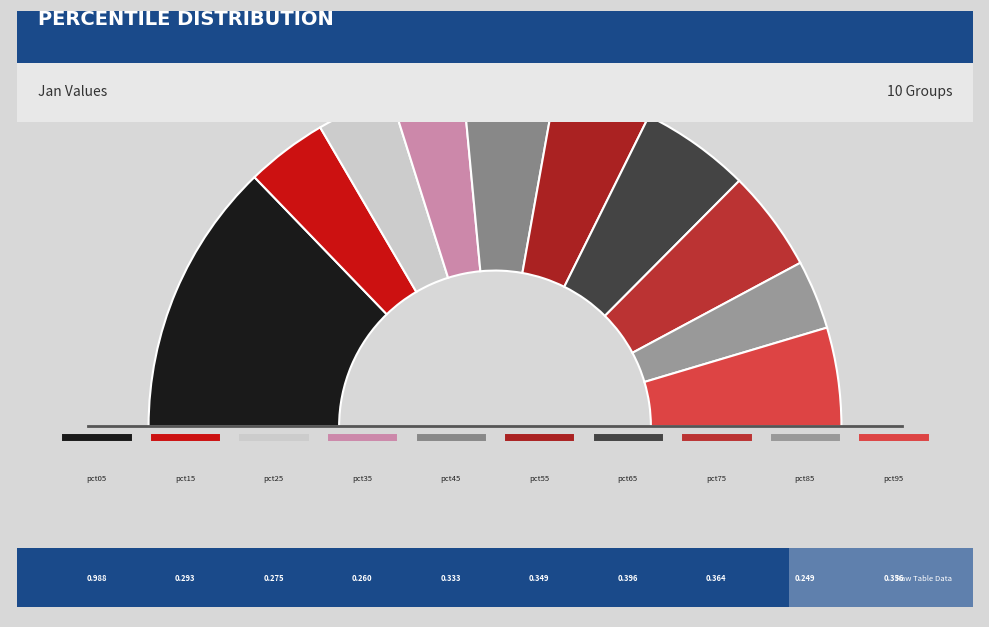

Is the sum of pct05 and pct75 greater than half?

No